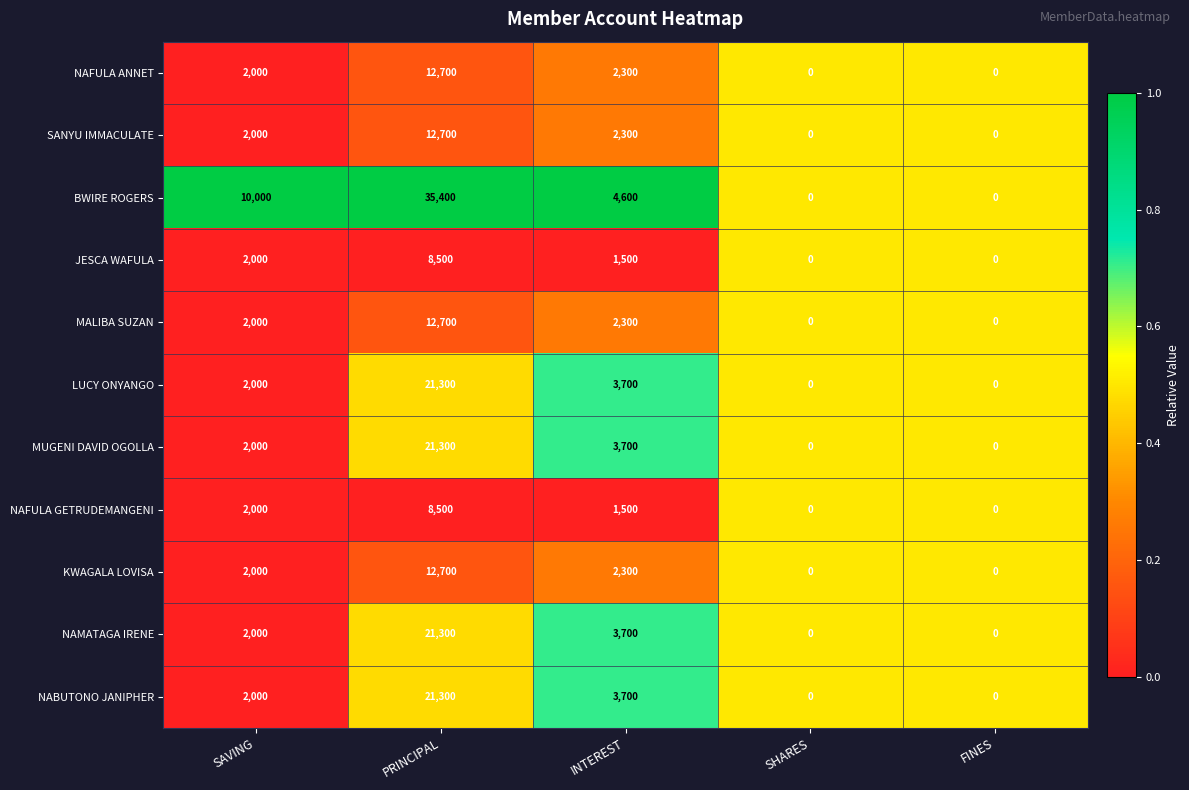

Which series has the largest total across all categories?

BWIRE ROGERS